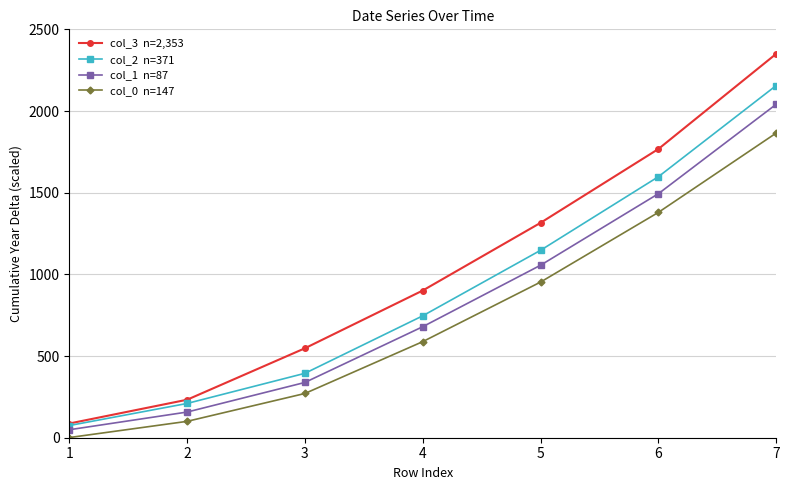

What is the difference between the highest and lowest values at 4?

312.9